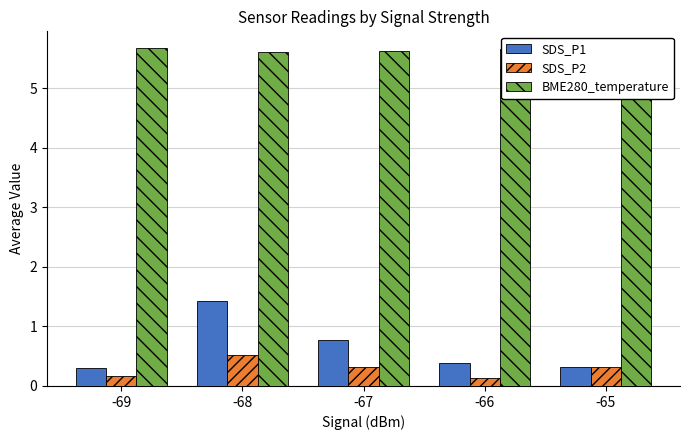

What is the greatest value displayed?

5.7